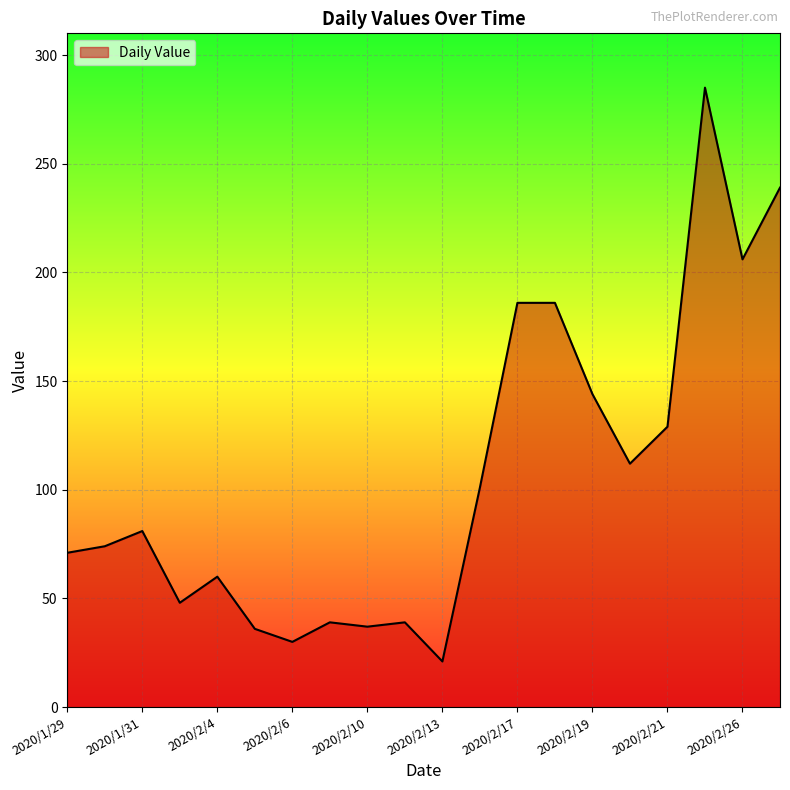

What is the smallest value displayed?

21